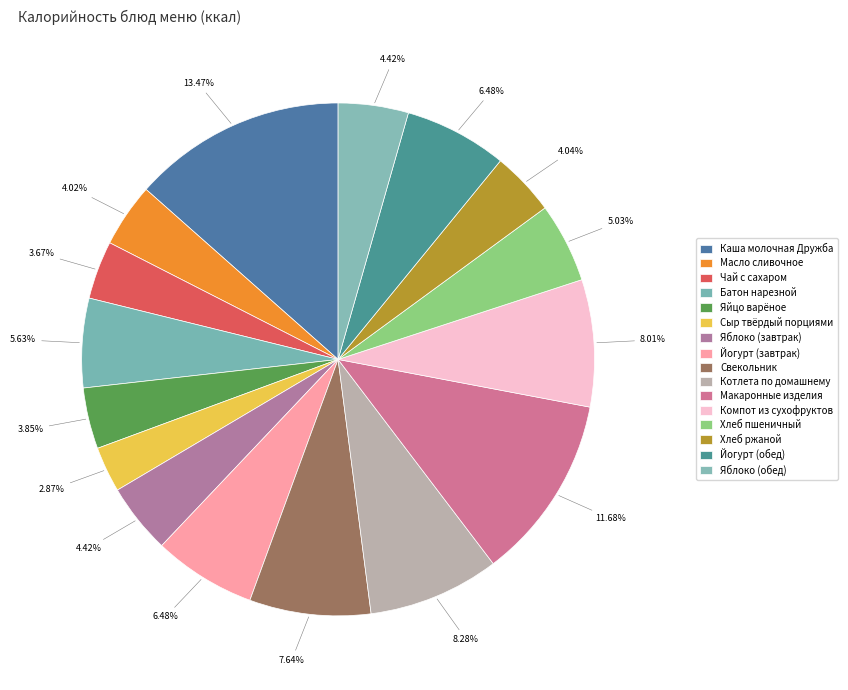

True or false: Яйцо варёное accounts for 1% of the total.

False